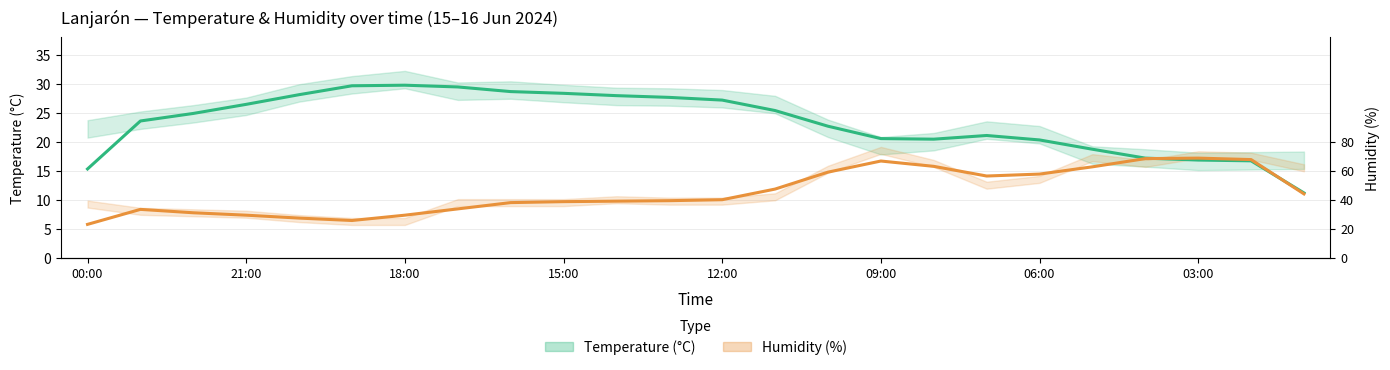

True or false: Humidity (%) ÷ 4 and Temperature (°C) cross at least once.

True